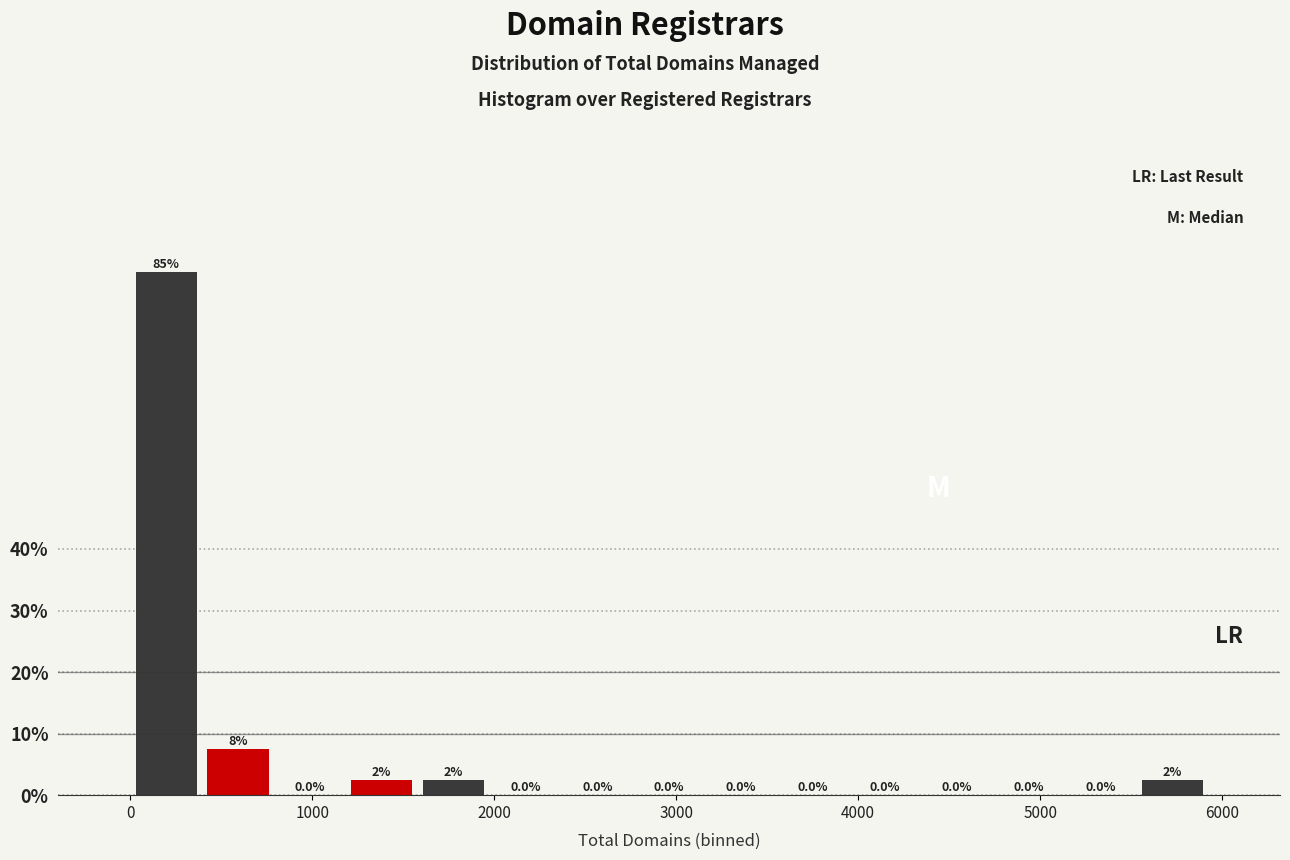

Around what value on the x-axis is the tallest bar? Give the approximate position of its centre, as read against the axis.

200